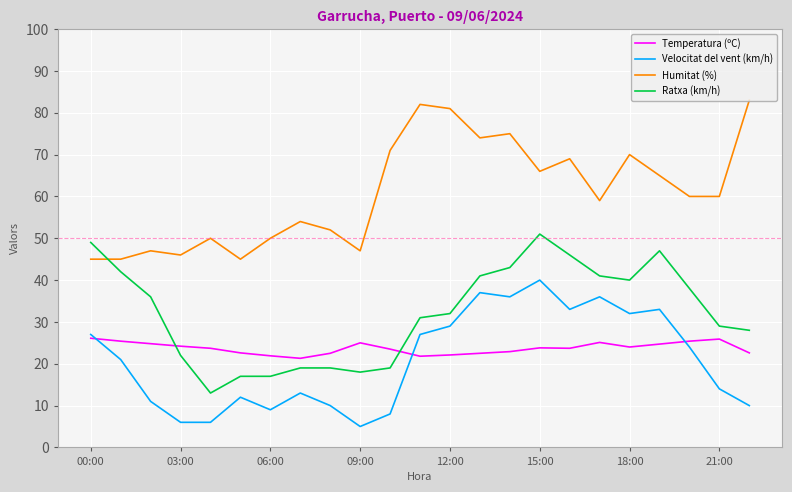

True or false: Velocitat del vent (km/h) and Humitat (%) intersect in this chart.

False